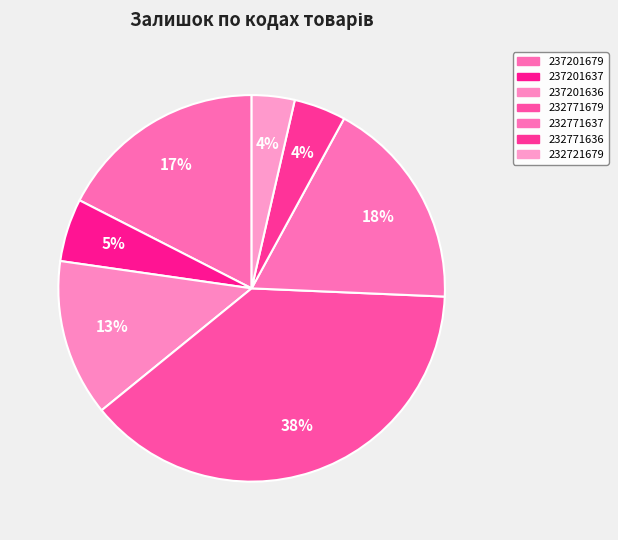

To the nearest percent, what is the combined percentage of 237201637 and 232771679?

44%